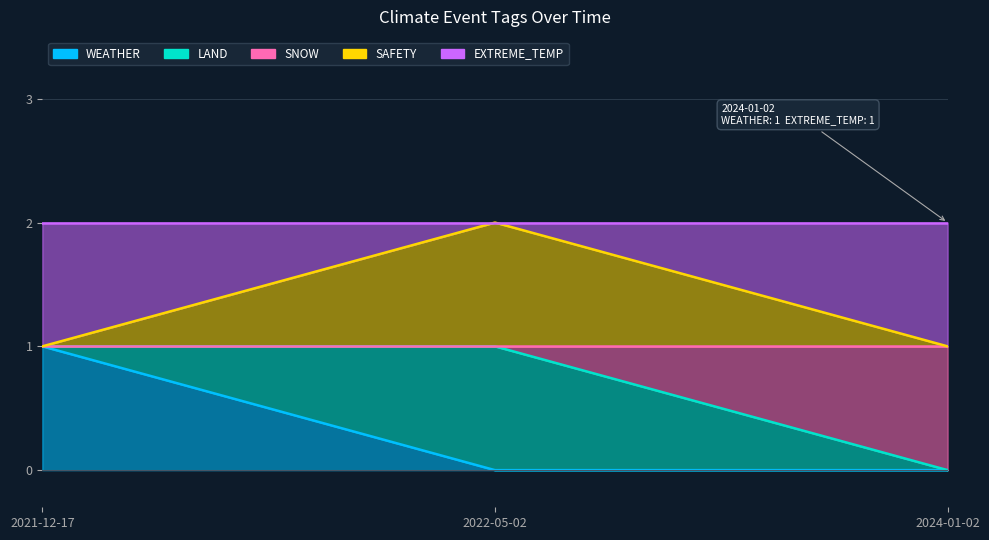

The value of SNOW at 2022-05-02 is 1. True or false?

False